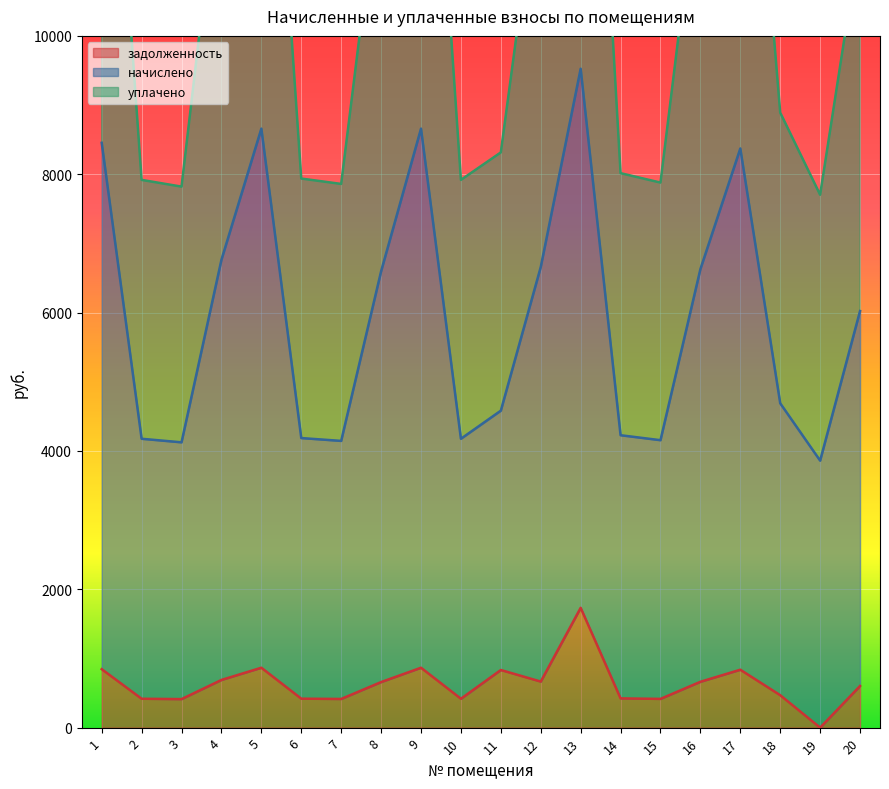

What is the maximum value for задолженность?

1731.9